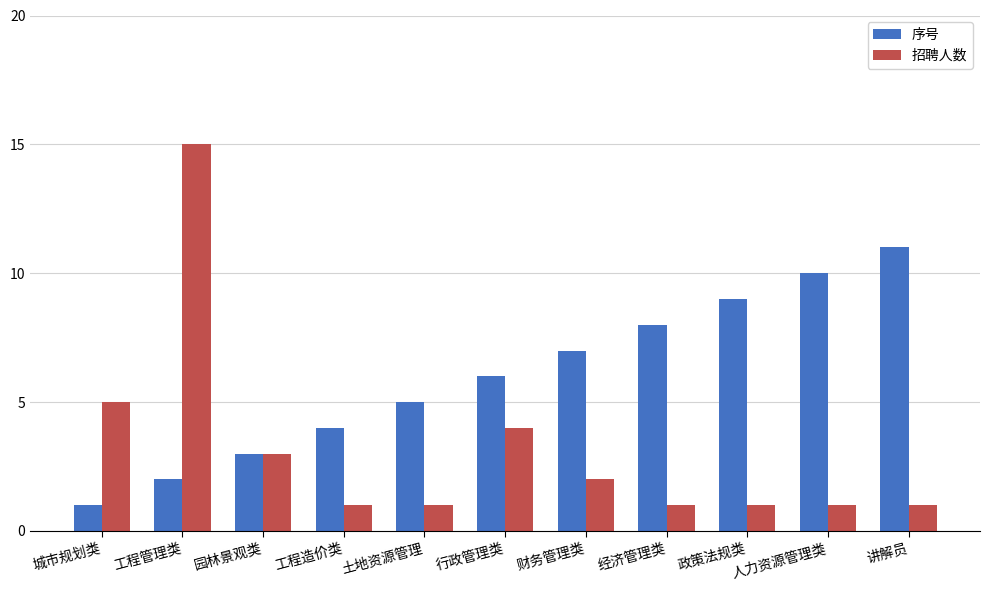

What is the sum of all 序号 values?

66